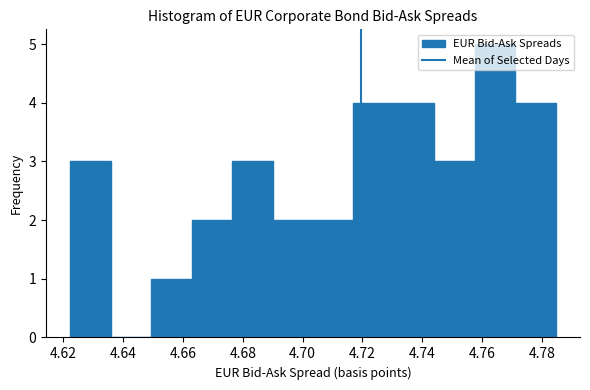

Over which range of the x-axis is the bar tallest?

4.758 to 4.772